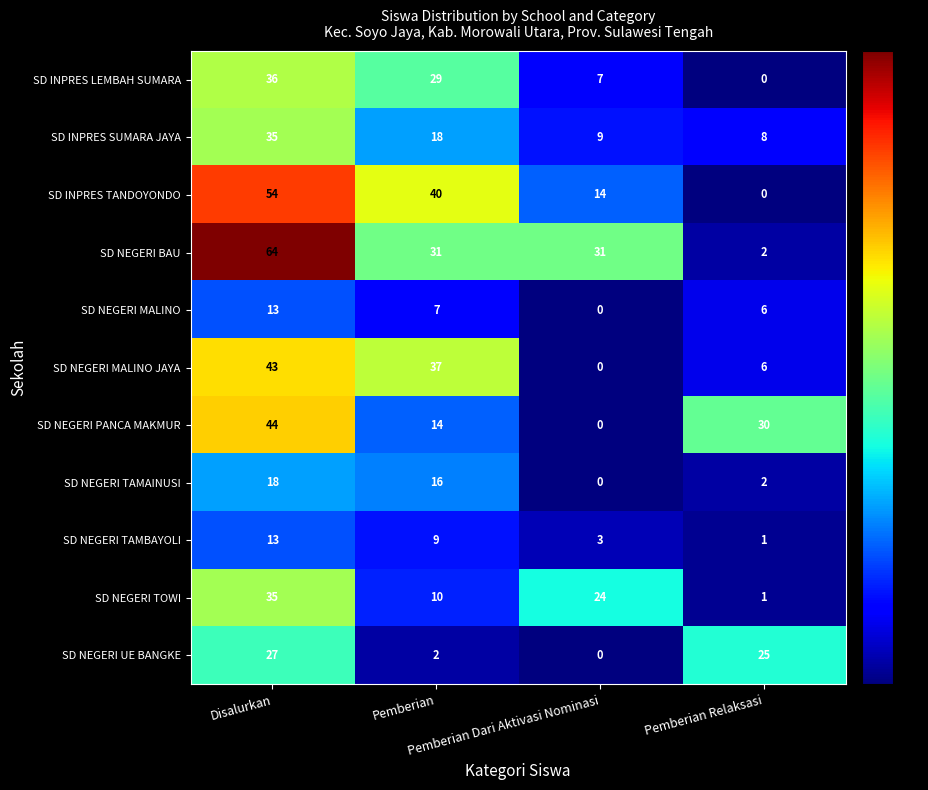

At which category is the sum across all series the highest?

Disalurkan